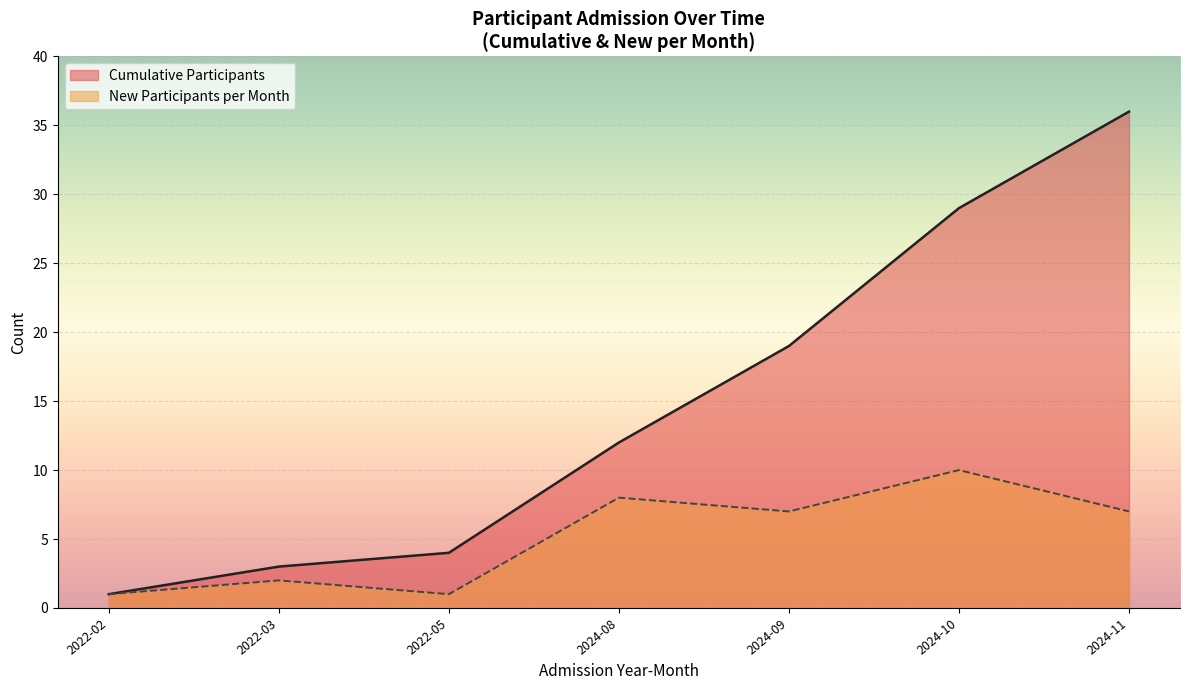

Rank the series by their average value, from lowest to highest.

New Participants per Month, Cumulative Participants